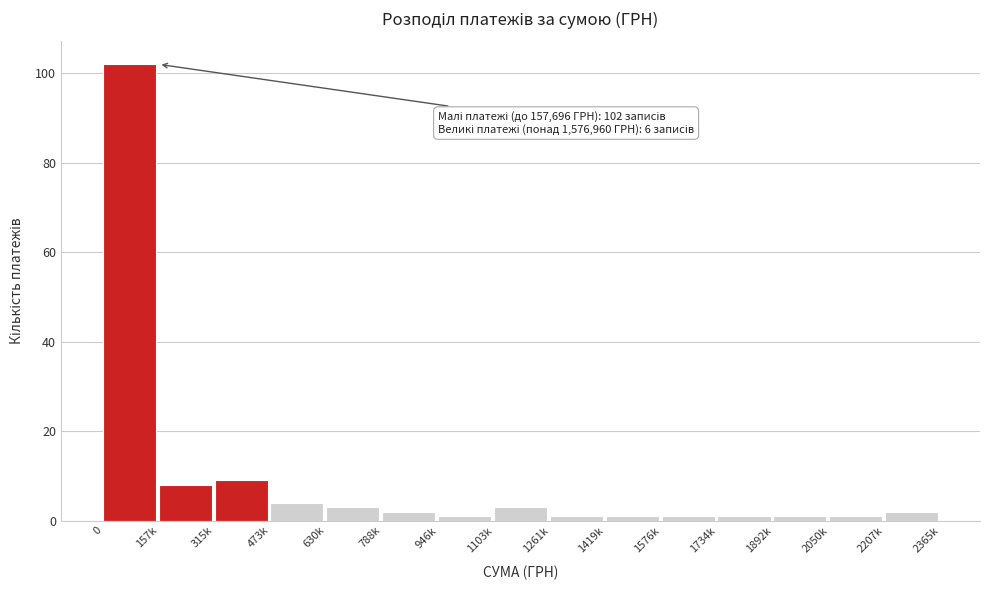

Reading right to left, what are all the values shown in this chart?

2207k=2	2050k=1	1892k=1	1734k=1	1576k=1	1419k=1	1261k=1	1103k=3	946k=1	788k=2	630k=3	473k=4	315k=9	157k=8	0=102